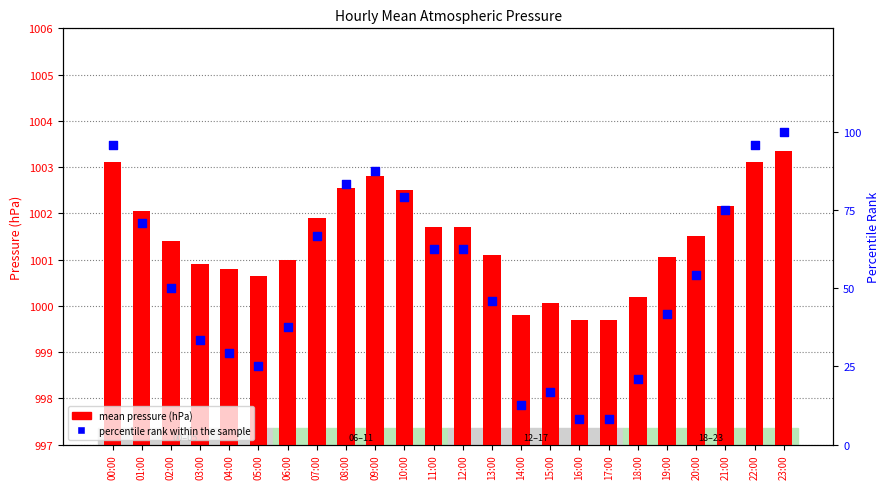

Which series has the largest total across all categories?

mean pressure